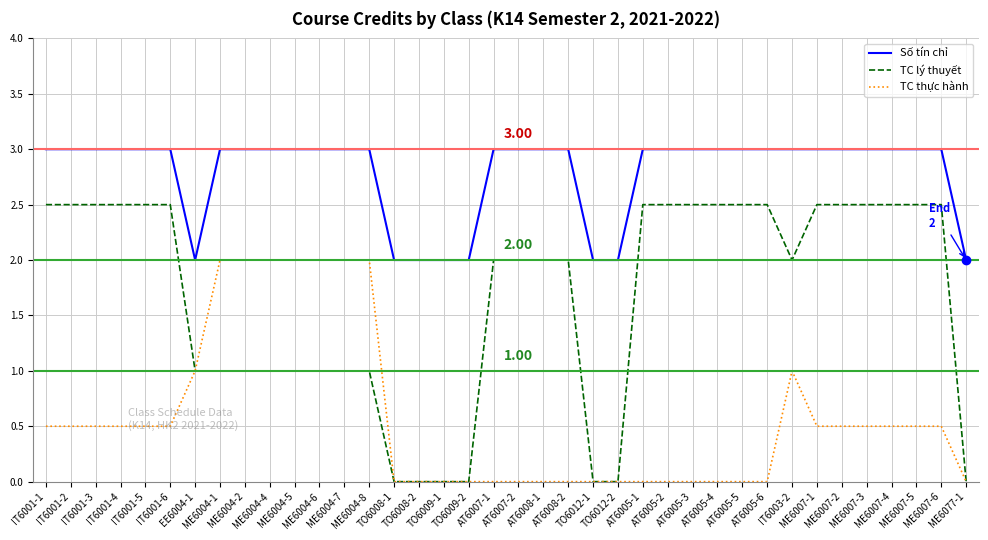

Which series has the largest total across all categories?

Số tín chỉ